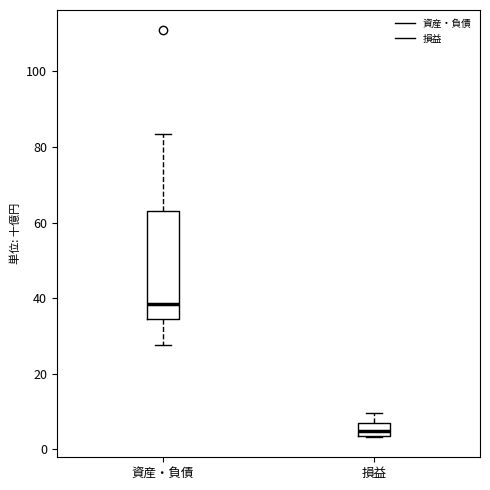

Reading left to right, read every box against the y-axis: the position of its median line, the range the box covers, and the ends of its whiskers. The values are not printed on the chart, so give them approximately, as read against the axis.

資産・負債: median 38, box 34 to 62, whiskers 28 to 84
損益: median 4 (inside the box), box 4 to 6, whiskers 4 to 10